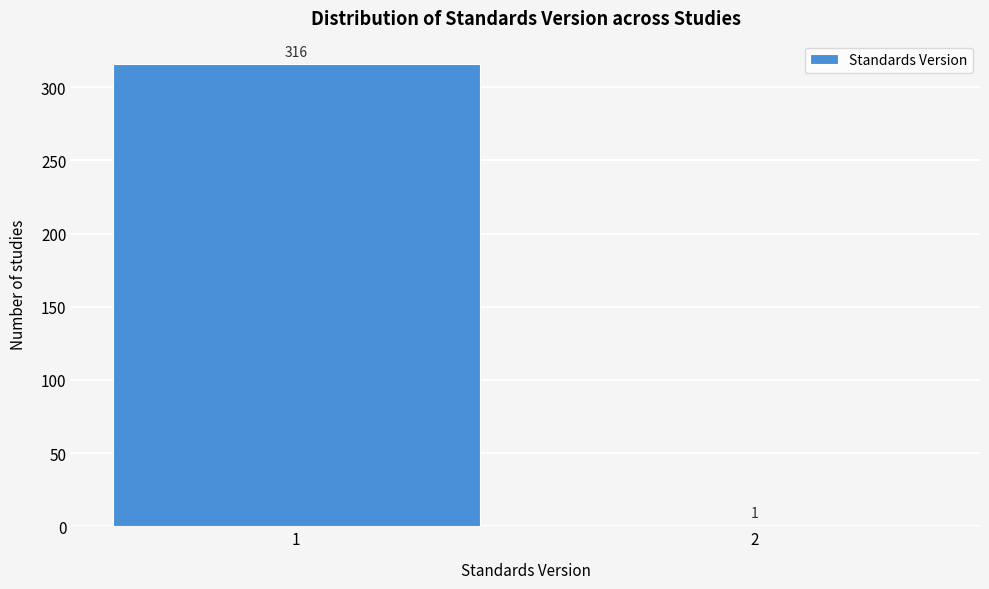

Reading right to left, transcribe all the data shown in this chart.

2=1	1=316